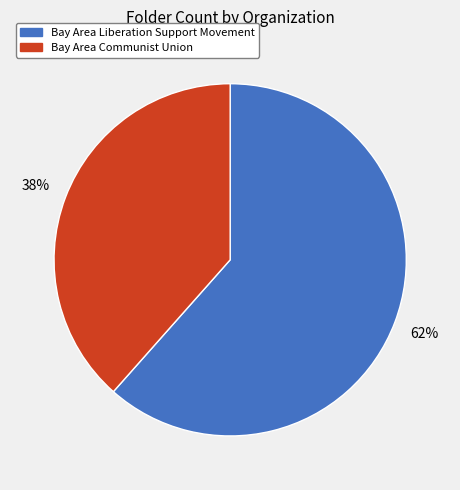

Count the number of slices in the pie.

2